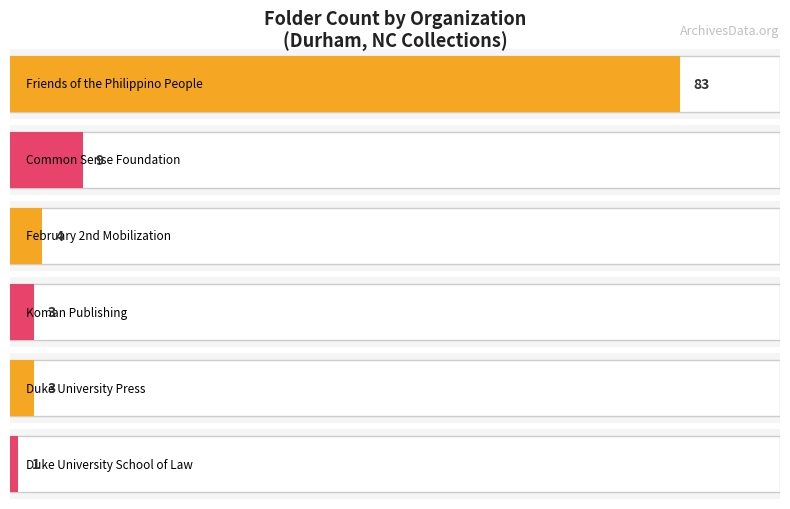

Reading left to right, list all the values displayed in this chart.

Friends of the Philippino People=83	Common Sense Foundation=9	February 2nd Mobilization=4	Koman Publishing=3	Duke University Press=3	Duke University School of Law=1